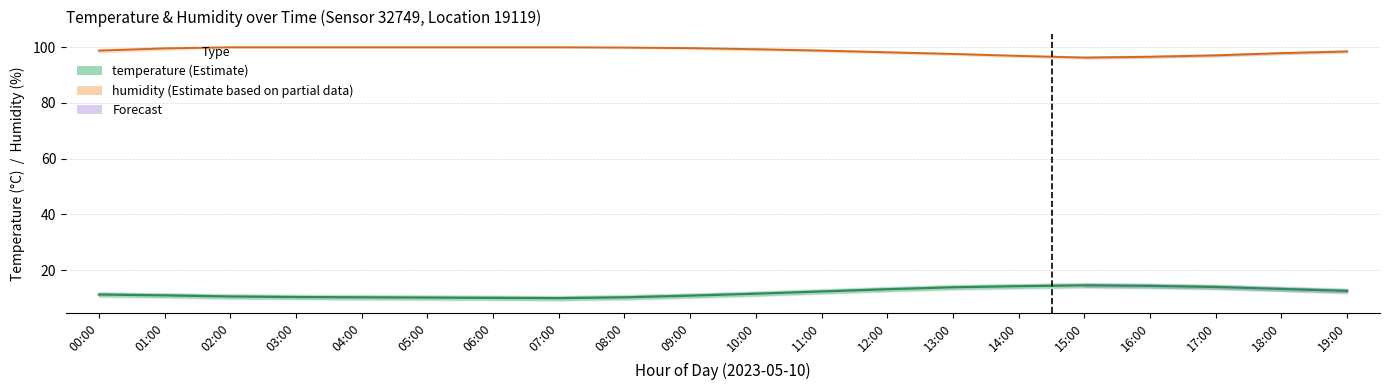

How many interior local valleys does the humidity_line series have?

1